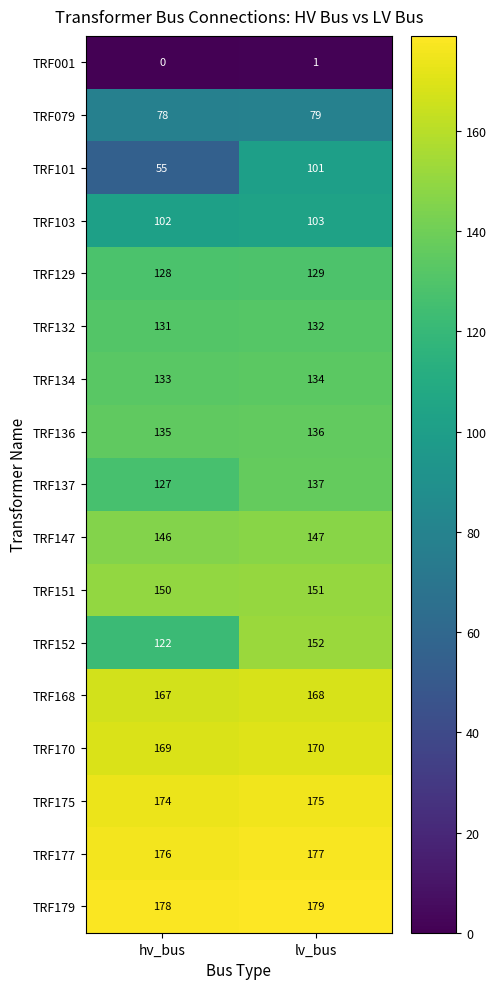

True or false: TRF151 has a value of 150 at hv_bus.

True